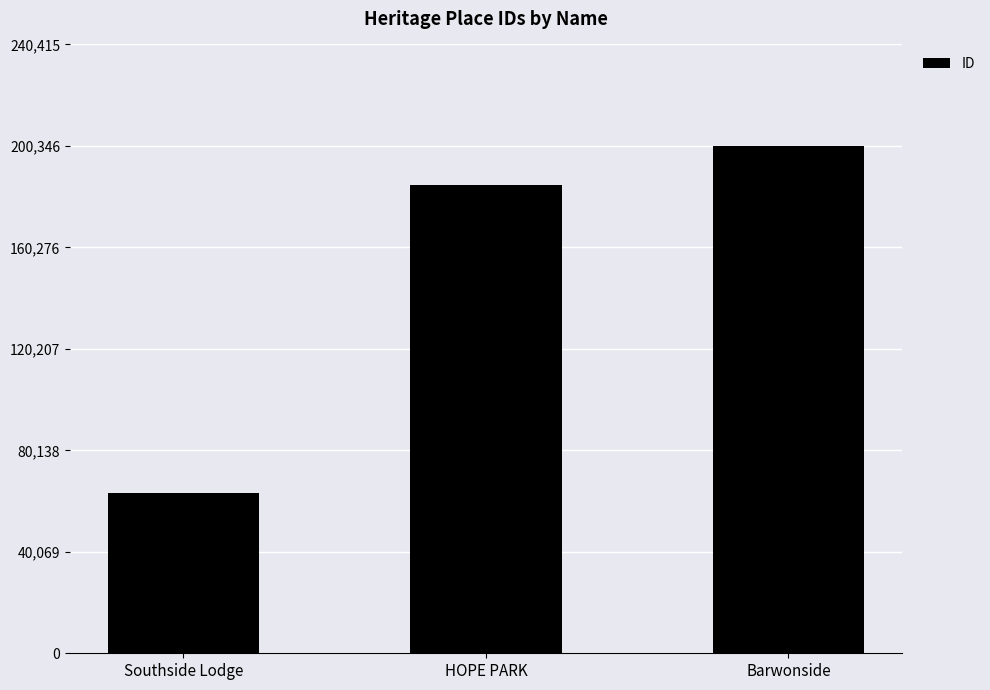

Between Barwonside and HOPE PARK, which is larger?

Barwonside